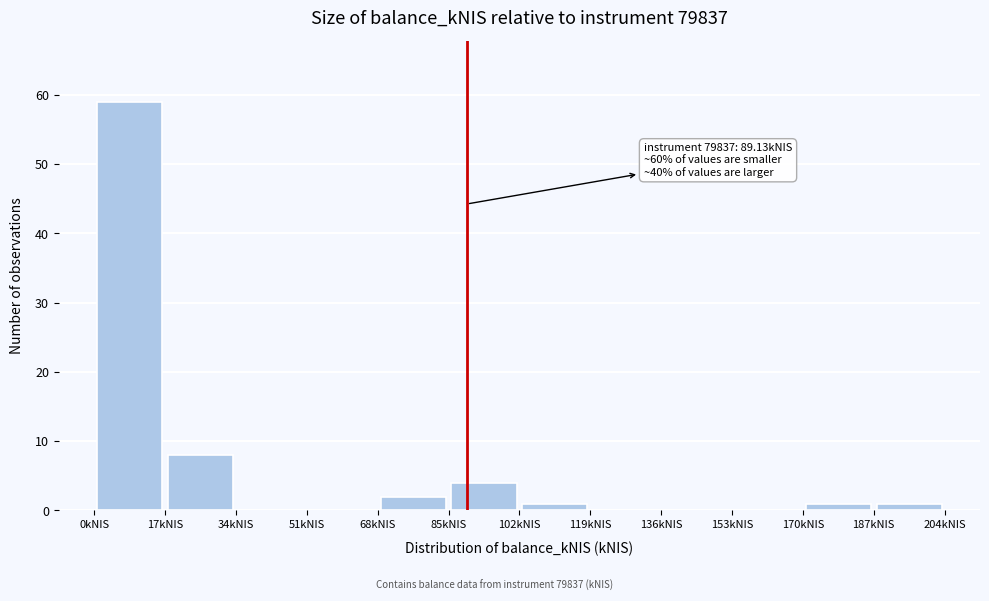

Over which range of the x-axis is the bar tallest?

0 to 16